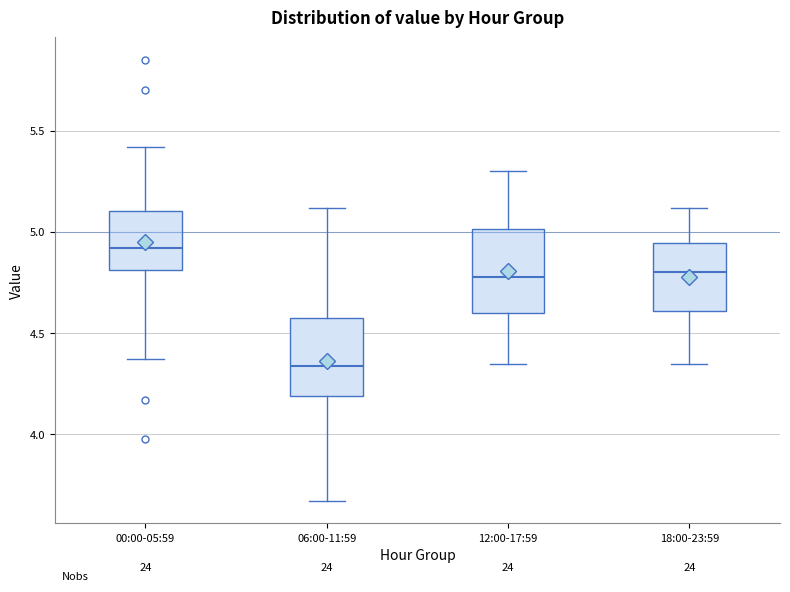

Reading left to right, read every box against the y-axis: the position of its median line, the range the box covers, and the ends of its whiskers. The values are not printed on the chart, so give them approximately, as read against the axis.

00:00-05:59: median 4.90, box 4.80 to 5.10, whiskers 4.35 to 5.40
06:00-11:59: median 4.35, box 4.20 to 4.60, whiskers 3.65 to 5.10
12:00-17:59: median 4.80, box 4.60 to 5.00, whiskers 4.35 to 5.30
18:00-23:59: median 4.80, box 4.60 to 4.95, whiskers 4.35 to 5.10